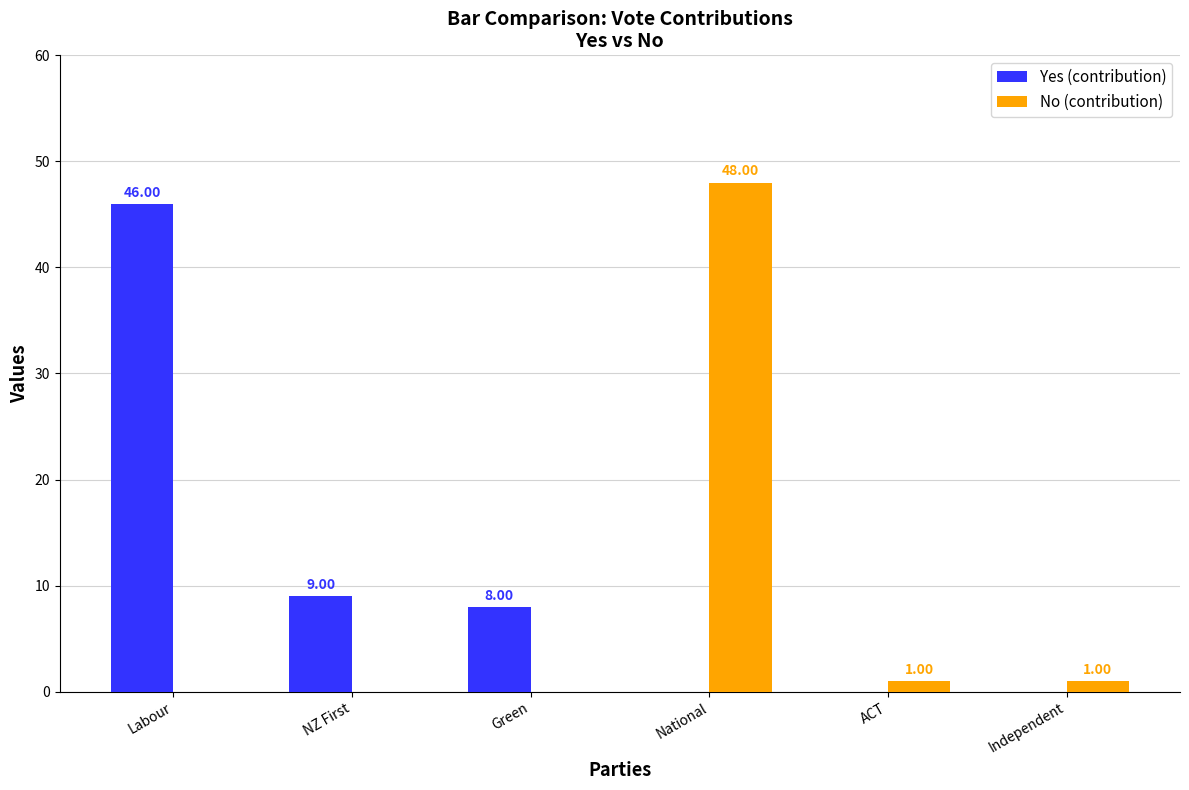

Which series has the largest range (max minus min)?

No (contribution)